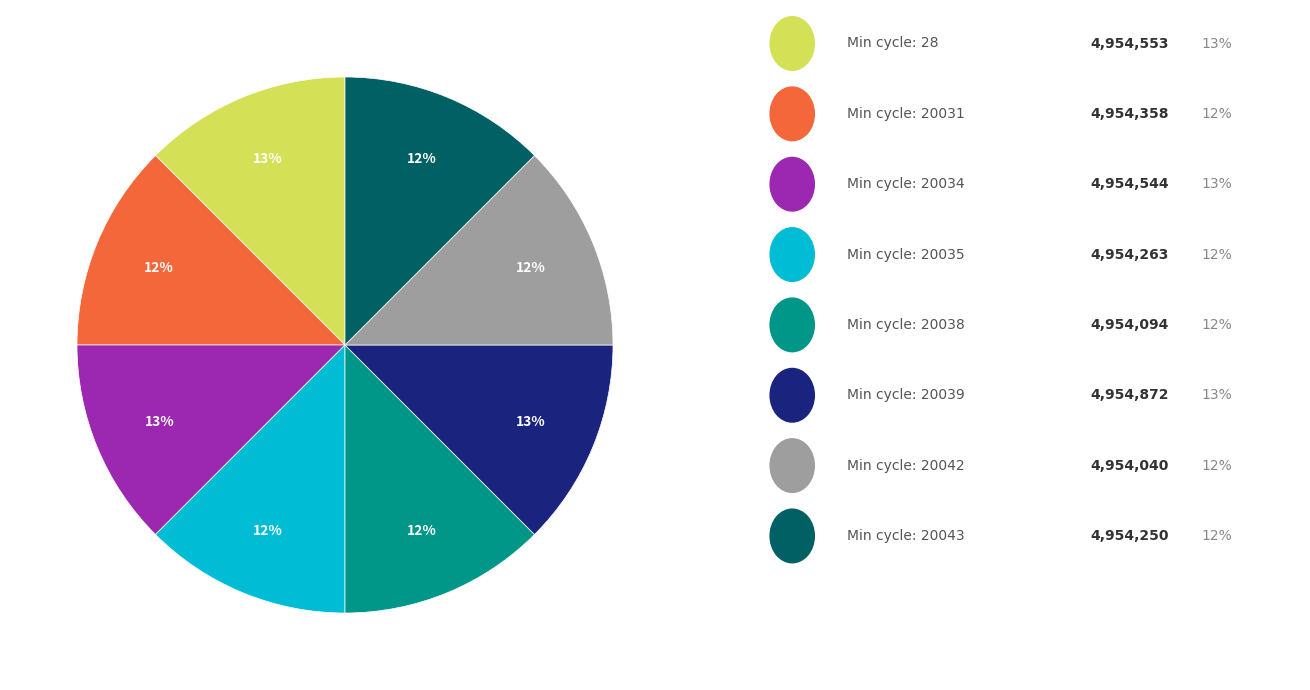

To the nearest percent, what is the average slice percentage?

12%